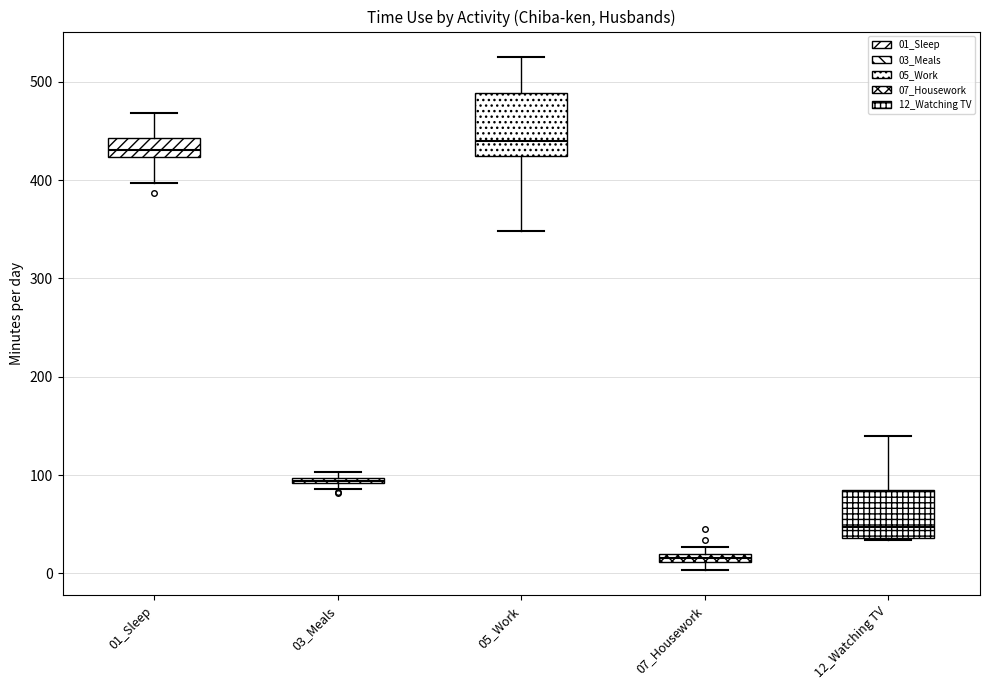

Where is the upper edge of the box for 01_Sleep on the y-axis? The values are not printed on the chart, so give them approximately, as read against the axis.

440